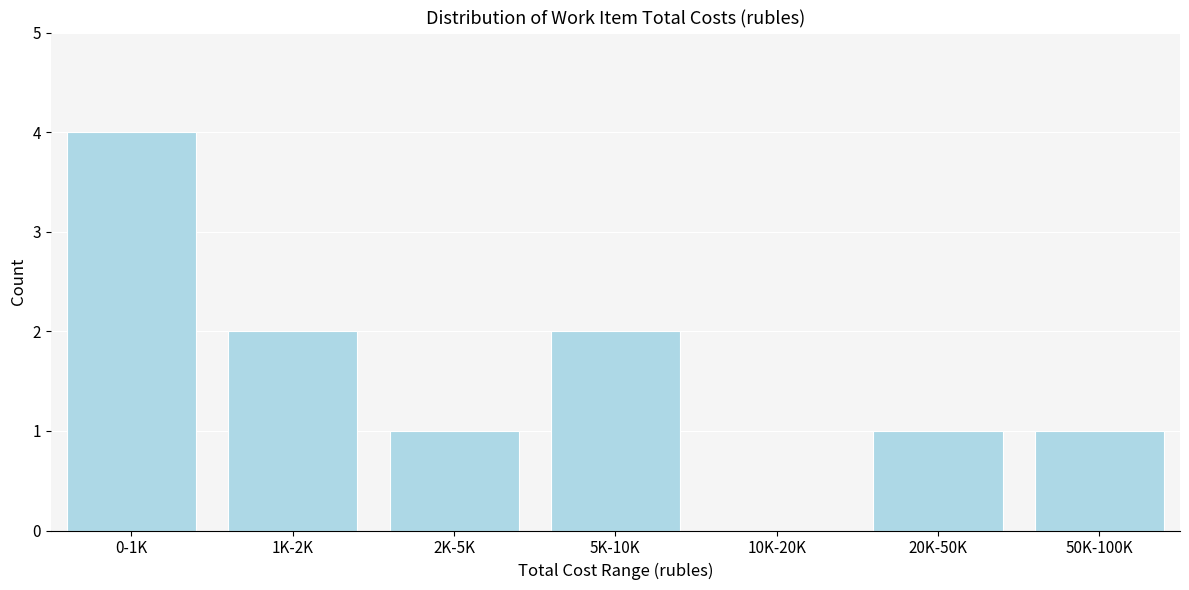

Reading left to right, extract all data points from this chart.

0-1K=4	1K-2K=2	2K-5K=1	5K-10K=2	10K-20K=0	20K-50K=1	50K-100K=1